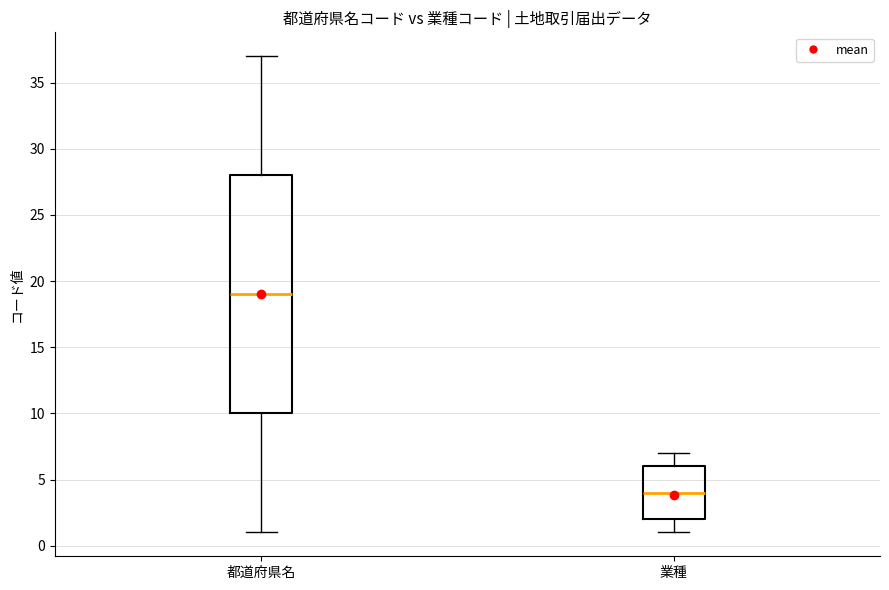

Where does the upper whisker of the box for 業種 end on the y-axis? The values are not printed on the chart, so give them approximately, as read against the axis.

7